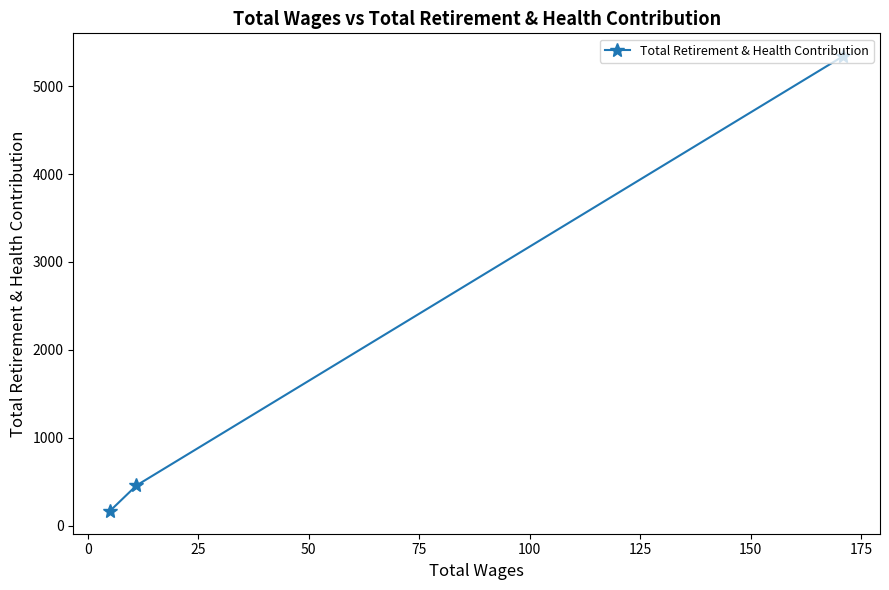

Reading left to right, what are all the values shown in this chart?

168	458	5341